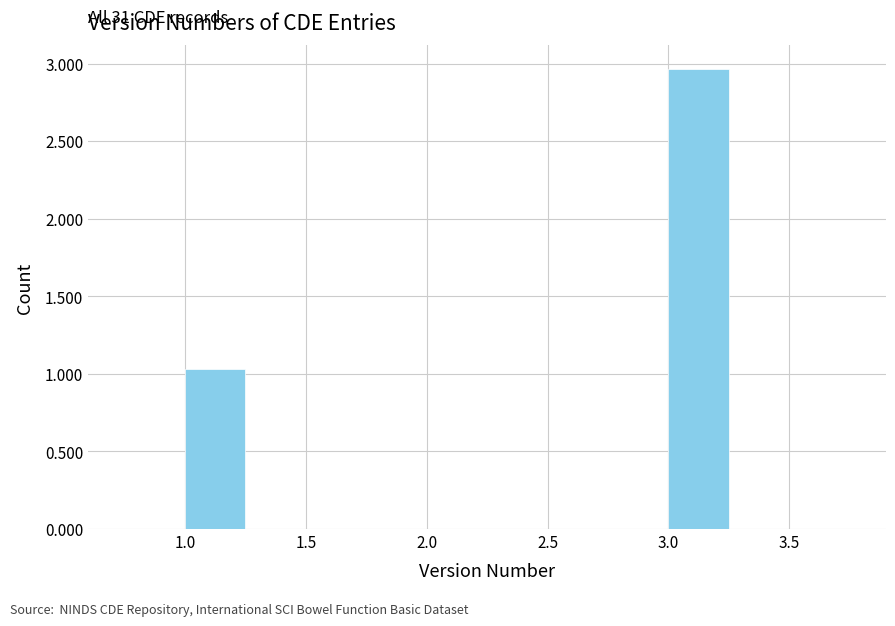

Which range on the x-axis has the tallest bar?

3.00 to 3.25